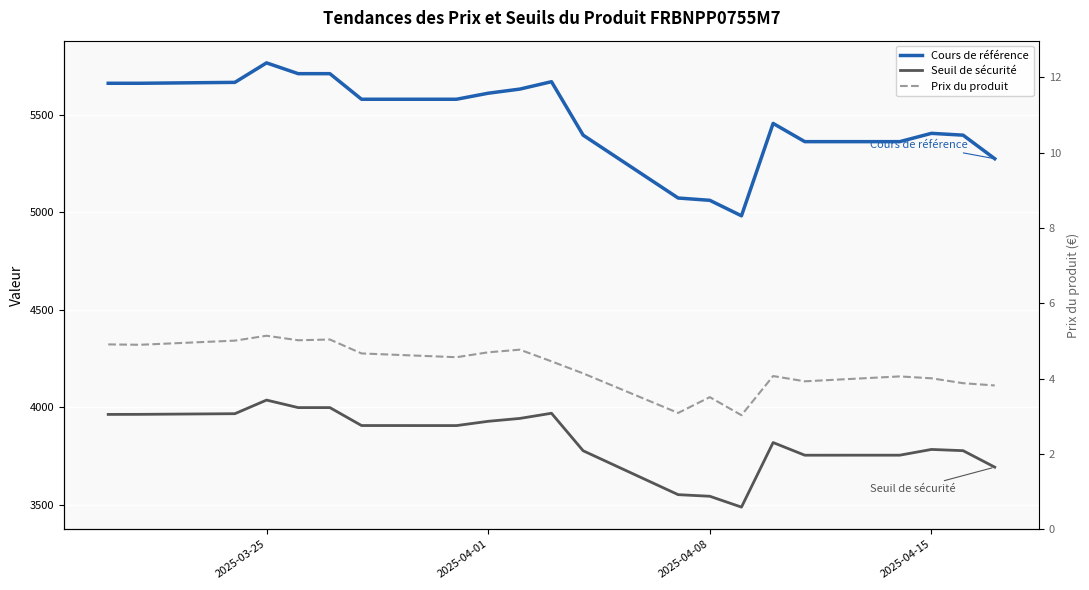

Which series changed the most between 2025-04-01 and 2025-04-08?

Cours de référence